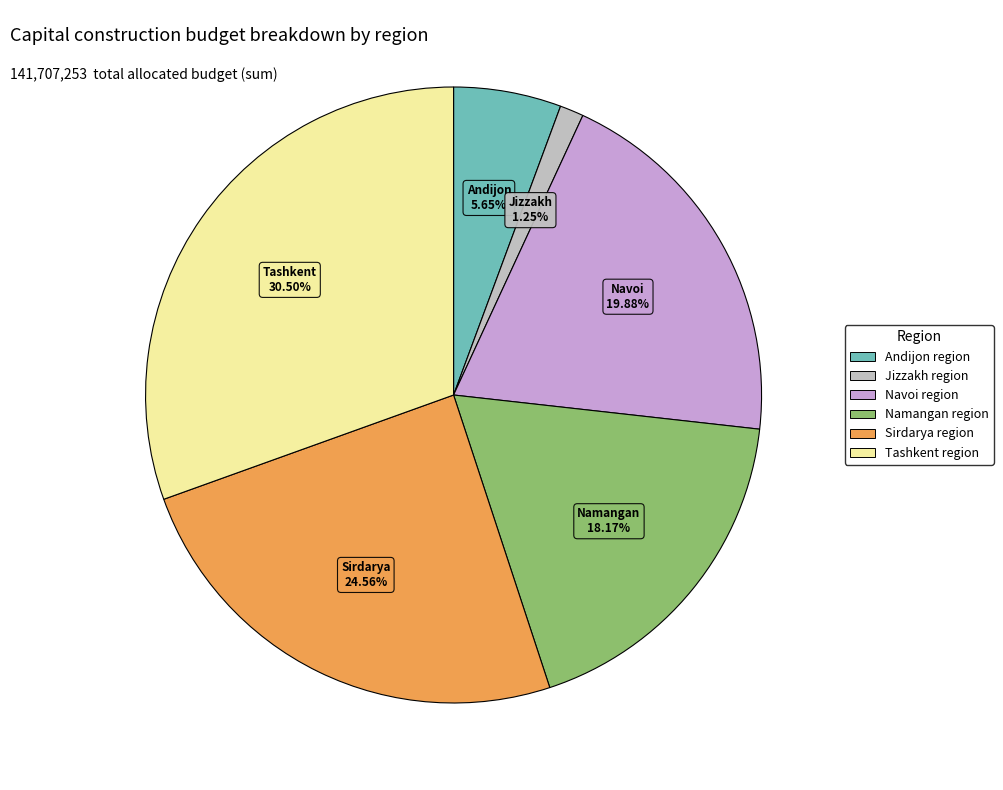

Rank the categories by value from lowest to highest.

Jizzakh region, Andijon region, Namangan region, Navoi region, Sirdarya region, Tashkent region